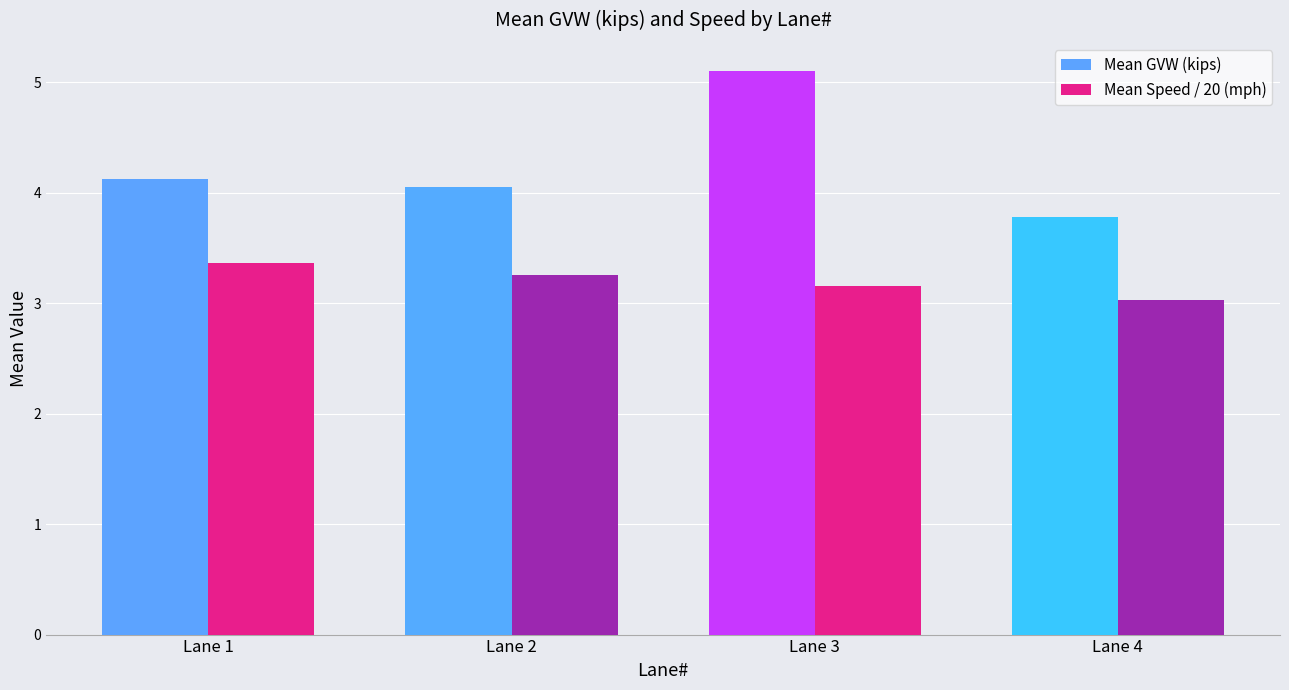

Is it true that Mean GVW (kips) equals 2.7 at Lane 2?

False